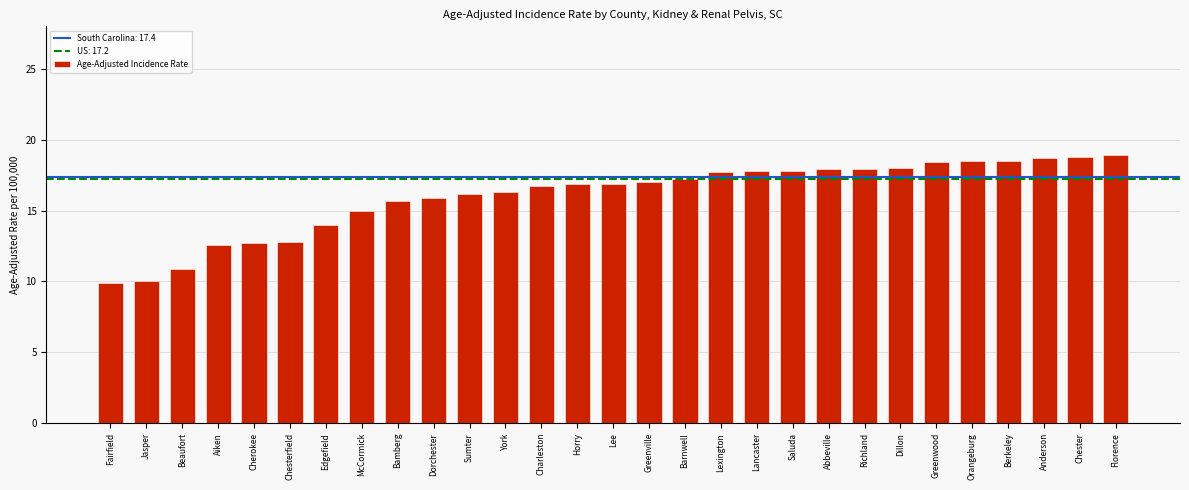

Read the value at Barnwell.

17.2